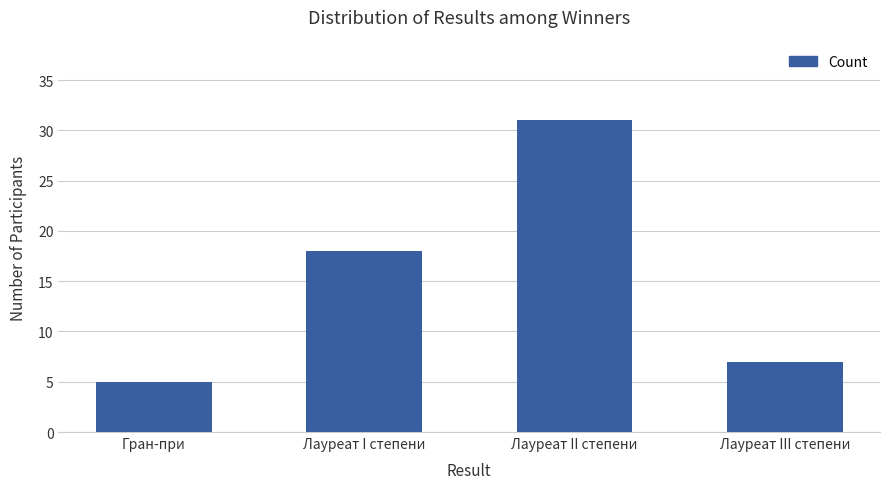

What is the difference between the second highest and minimum values?

13